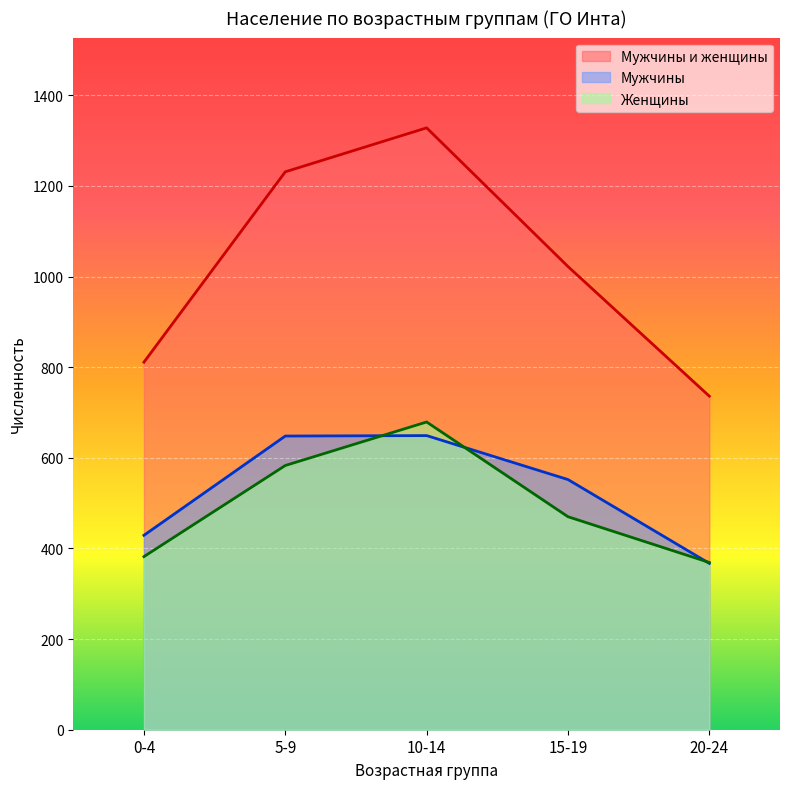

What position from the left is 15-19?

4